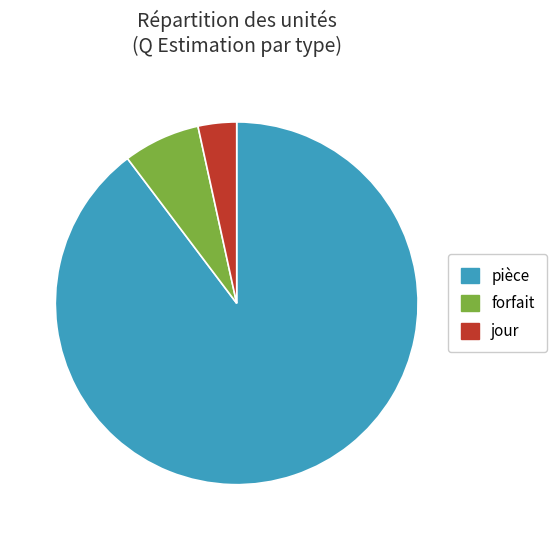

Approximately how many times larger is the value at jour compared to forfait?

0.5